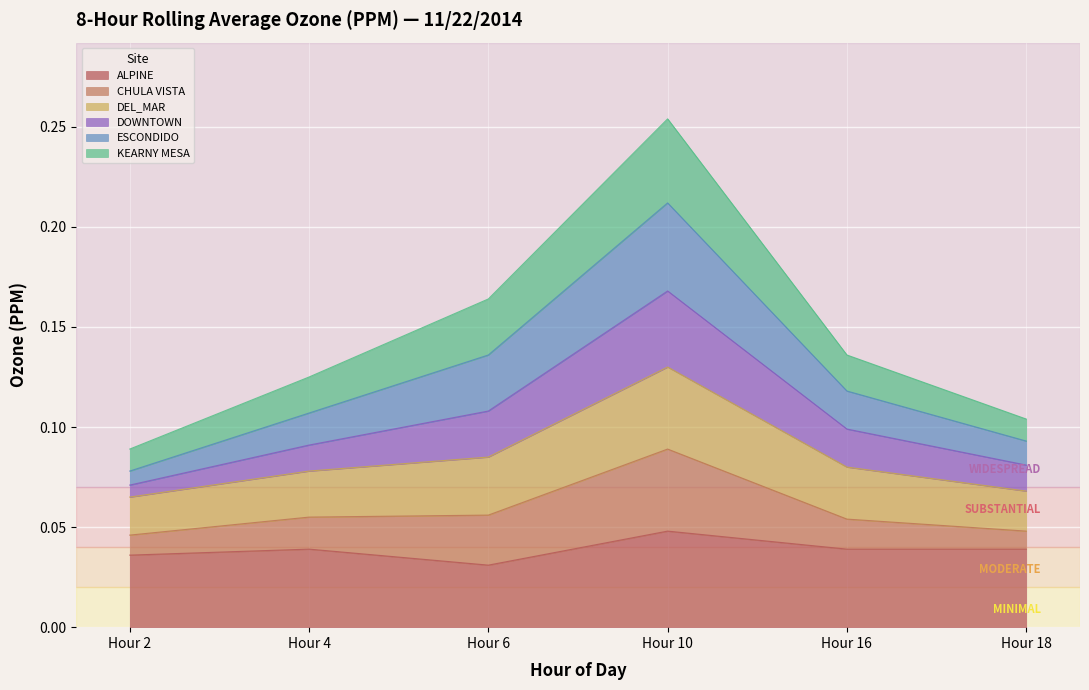

At which category is the sum across all series the highest?

Hour 10